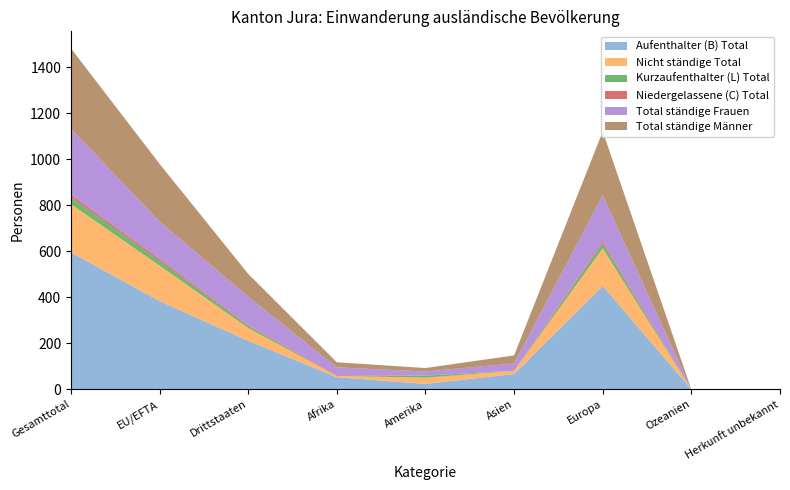

Reading left to right, extract all data points from this chart.

Aufenthalter (B) Total: 595	384	211	53	24	67	450	0	1
Nicht ständige Total: 210	154	56	6	27	14	163	0	0
Kurzaufenthalter (L) Total: 30	21	9	0	9	0	21	0	0
Niedergelassene (C) Total: 11	8	3	3	0	0	8	0	0
Total ständige Frauen: 287	163	124	34	18	32	202	0	1
Total ständige Männer: 349	250	99	22	15	35	277	0	0